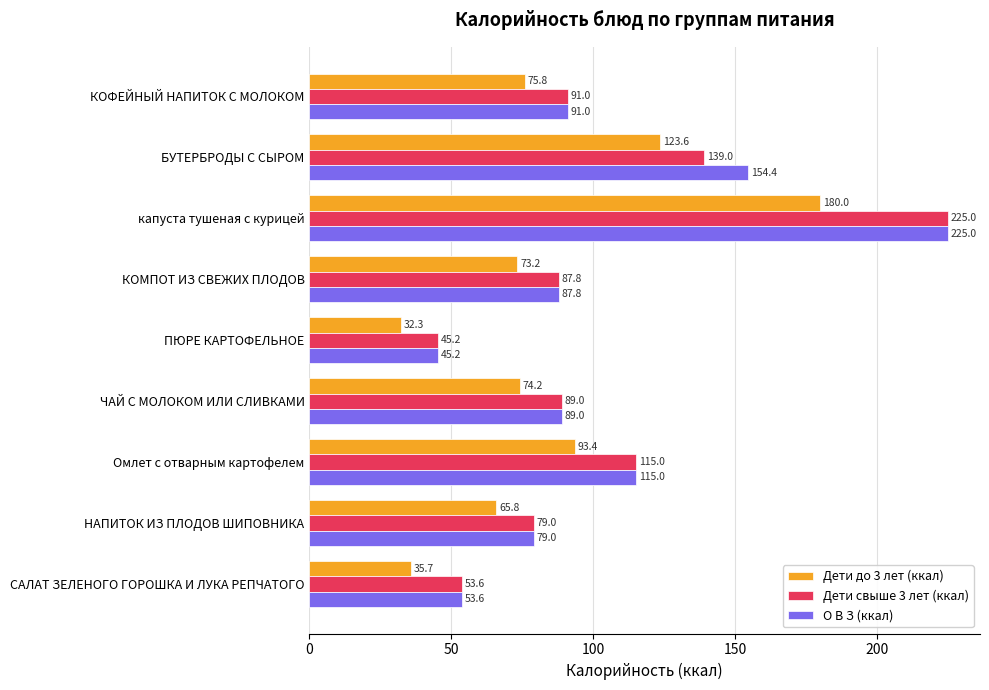

What is the sum of the О В З (ккал) values at КОМПОТ ИЗ СВЕЖИХ ПЛОДОВ and ПЮРЕ КАРТОФЕЛЬНОЕ?

133.0